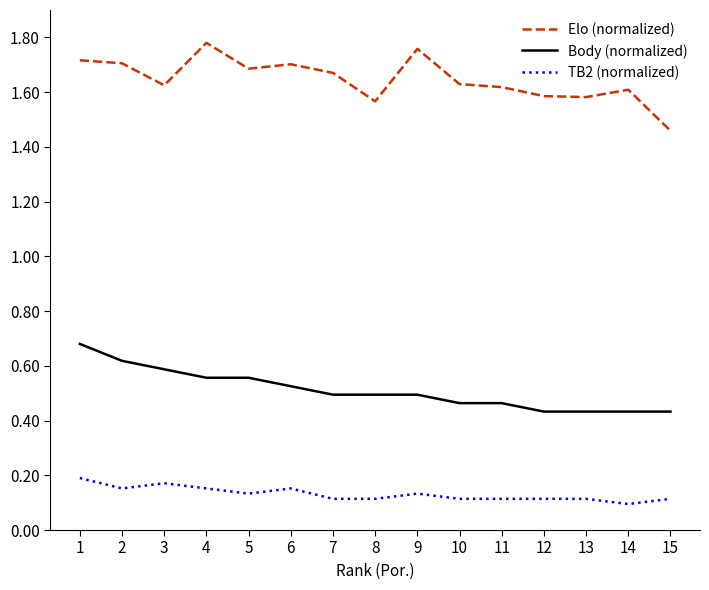

True or false: TB2 (normalized) has a value of 0.2 at 7.

False